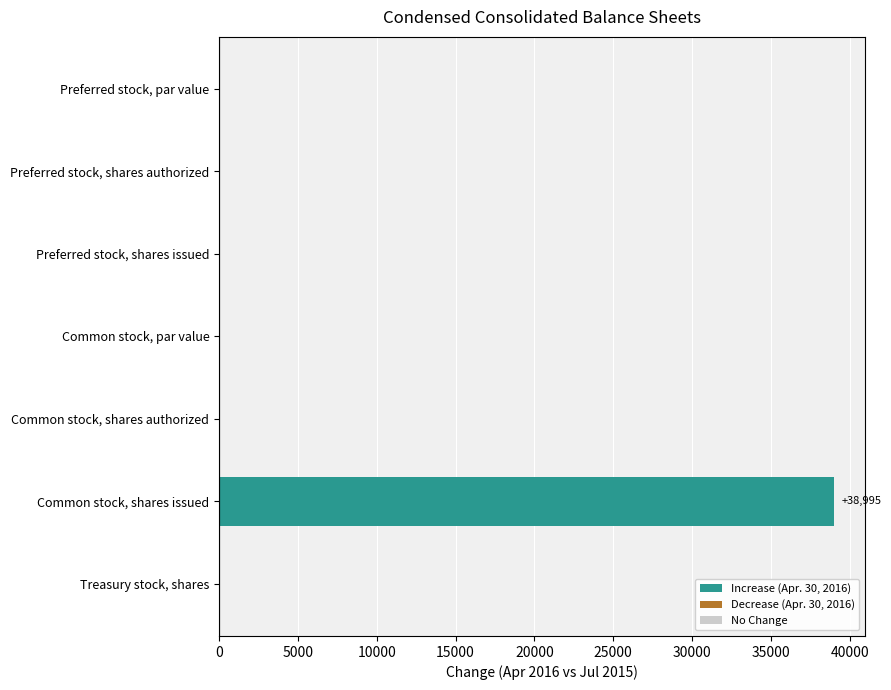

Which has a higher value, Preferred stock, par value or Common stock, shares issued?

Common stock, shares issued